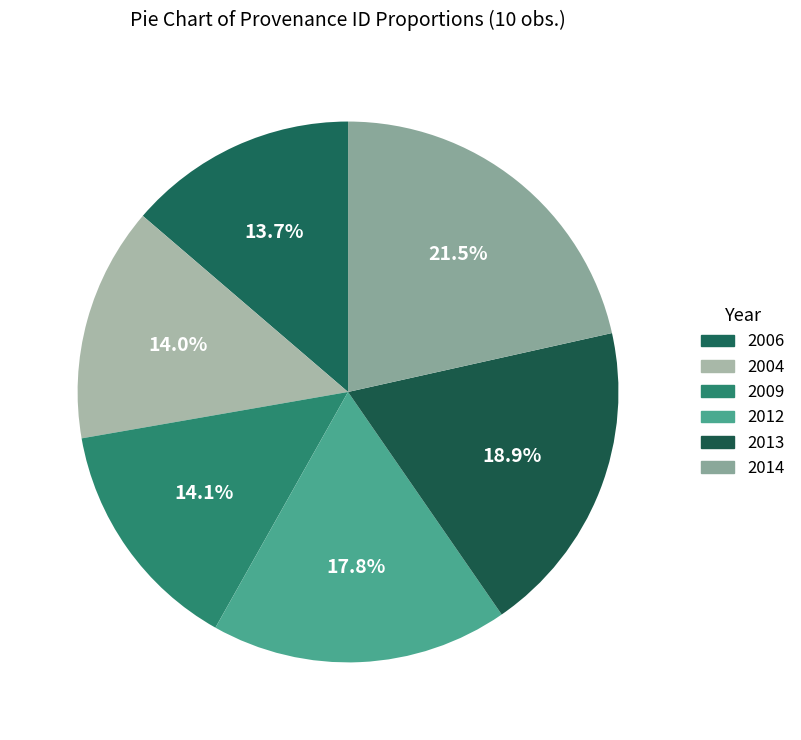

What percentage is the 2006 slice, to the nearest percent?

14%